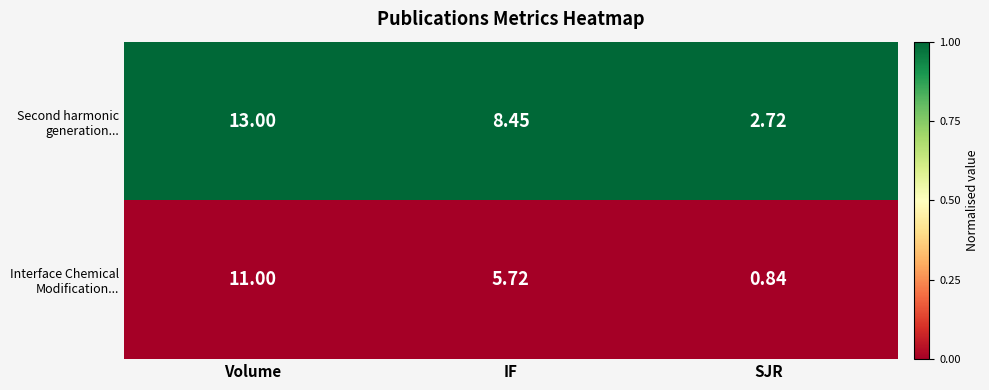

At which category is the sum across all series the highest?

Volume